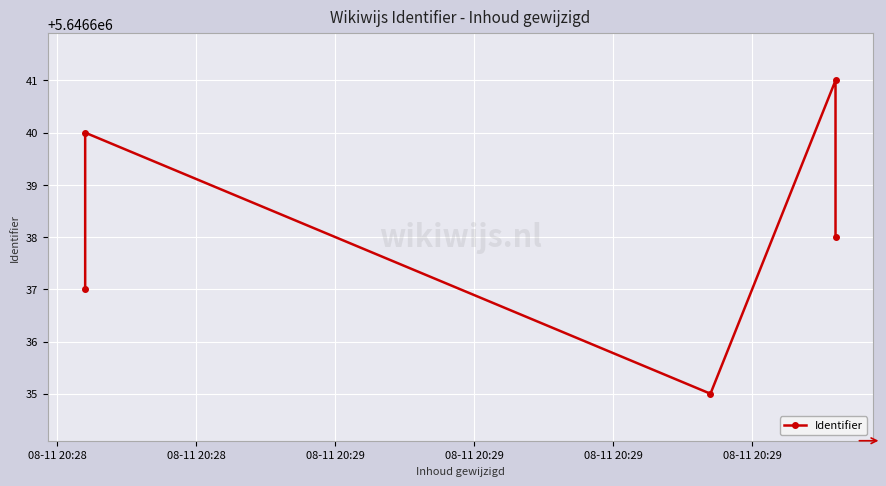

How many values are below 5646638?

2